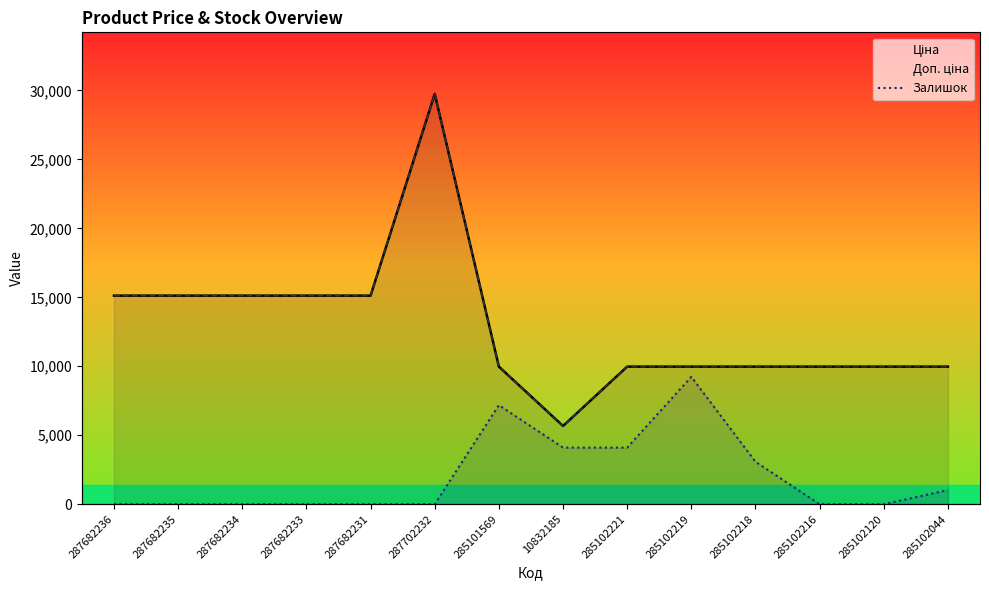

Reading left to right, extract all data points from this chart.

Ціна: 287682236=15120.0	287682235=15120.0	287682234=15120.0	287682233=15120.0	287682231=15120.0	287702232=29747.2	285101569=9975.0	10832185=5673.8	285102221=9975.0	285102219=9975.0	285102218=9975.0	285102216=9975.0	285102120=9975.0	285102044=9975.0
Доп. ціна: 287682236=15120.0	287682235=15120.0	287682234=15120.0	287682233=15120.0	287682231=15120.0	287702232=29747.2	285101569=9975.0	10832185=5673.8	285102221=9975.0	285102219=9975.0	285102218=9975.0	285102216=9975.0	285102120=9975.0	285102044=9975.0
Залишок: 287682236=0.0	287682235=0.0	287682234=0.0	287682233=0.0	287682231=0.0	287702232=0.0	285101569=7184.0	10832185=4105.1	285102221=4105.1	285102219=9236.5	285102218=3078.8	285102216=0.0	285102120=0.0	285102044=1026.3